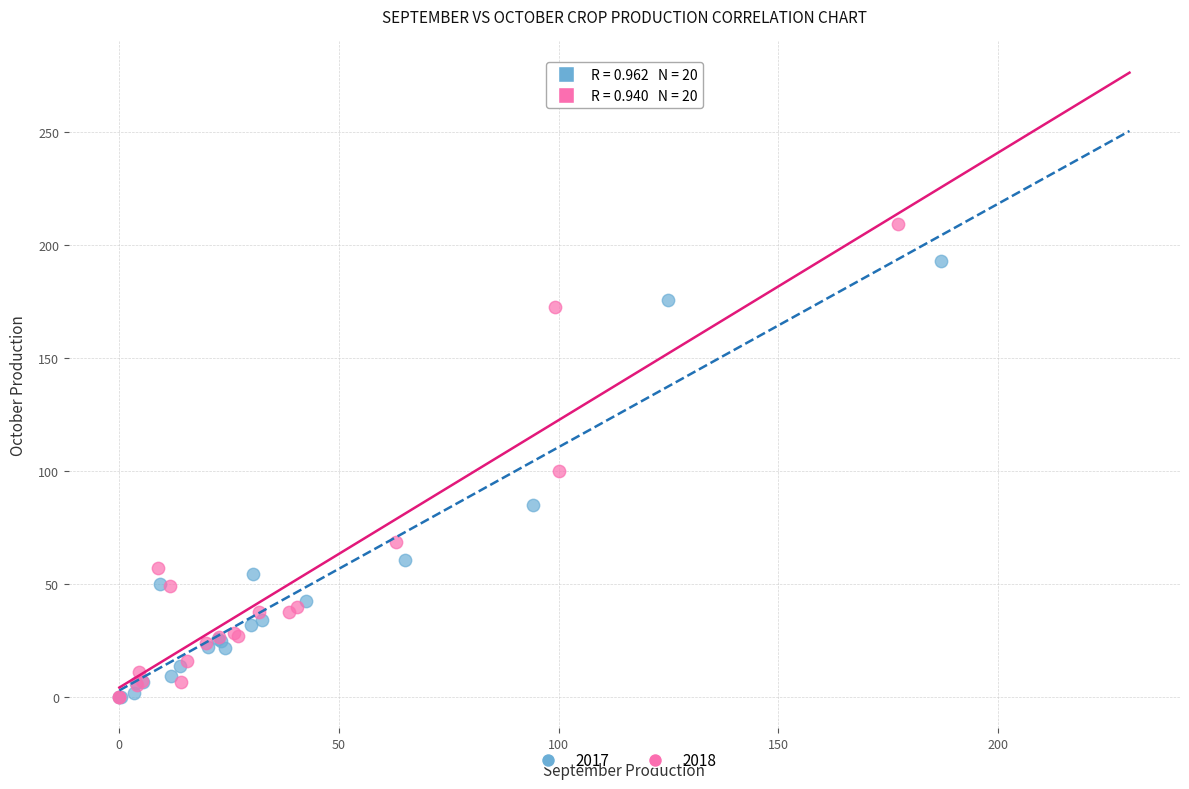

Which series reaches the maximum Y coordinate?

2018